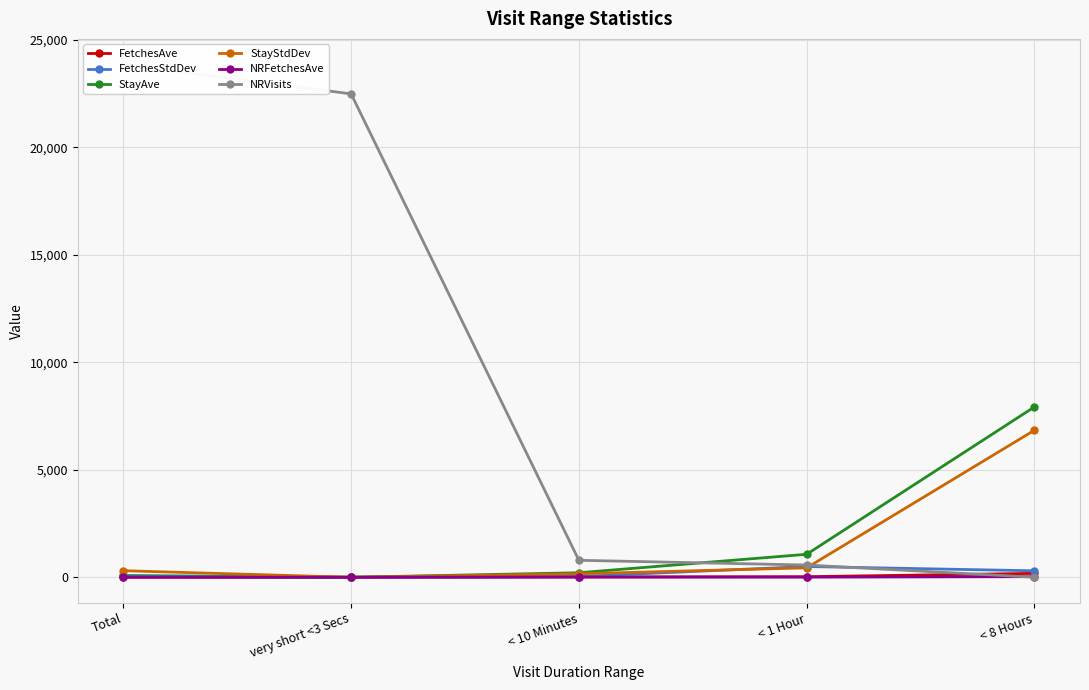

How many lines are shown in the chart?

6